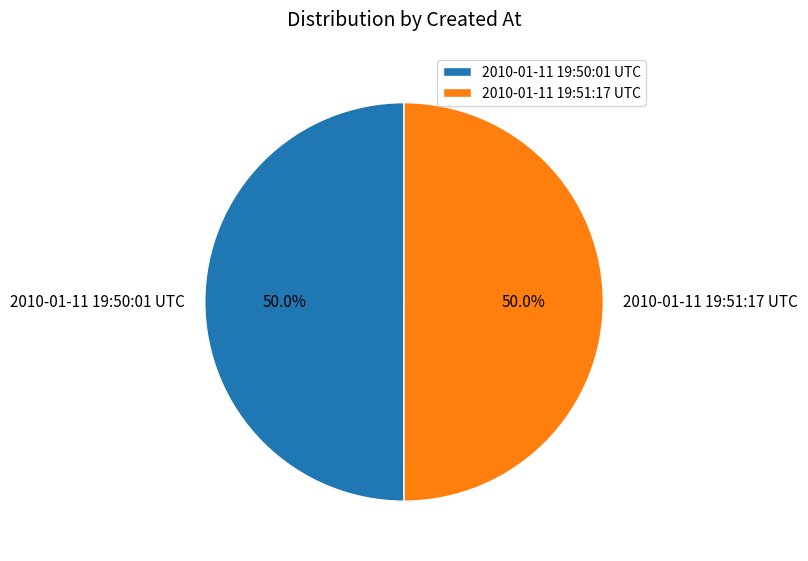

What portion of the pie excludes 2010-01-11 19:50:01 UTC?

50.0%